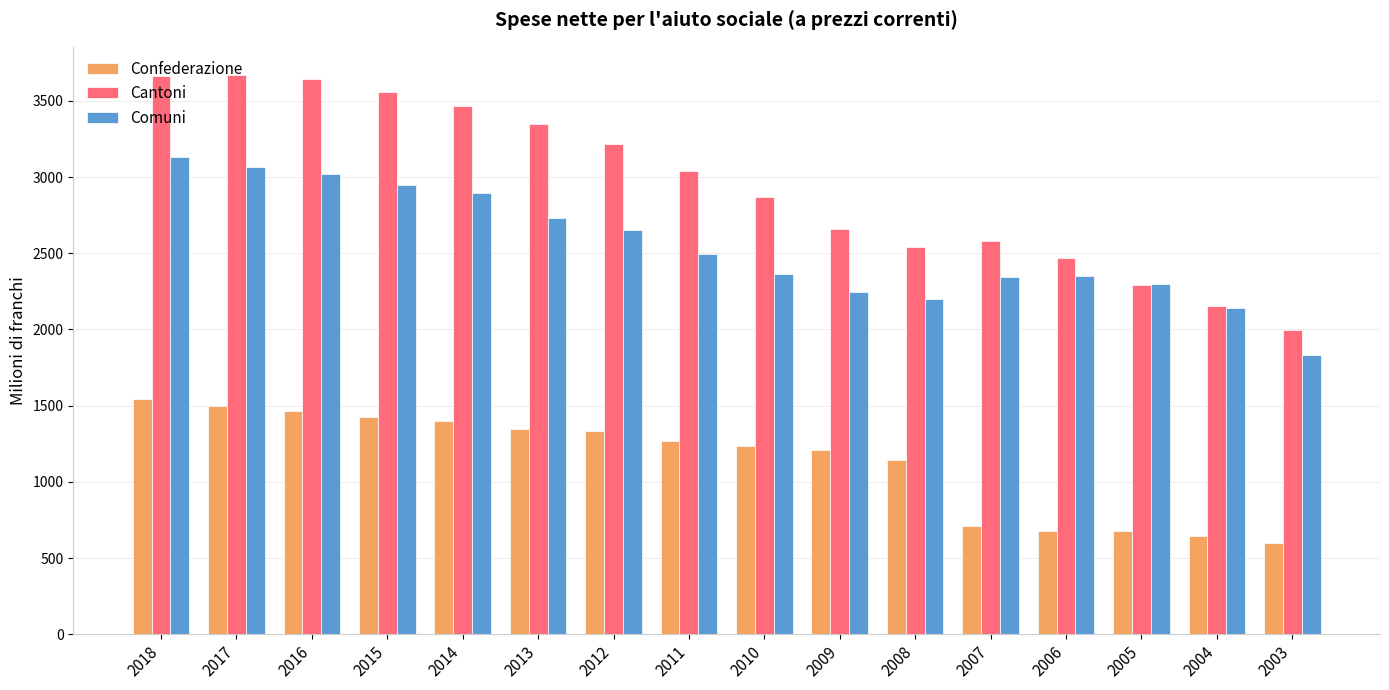

What is the minimum value for Comuni?

1830.2